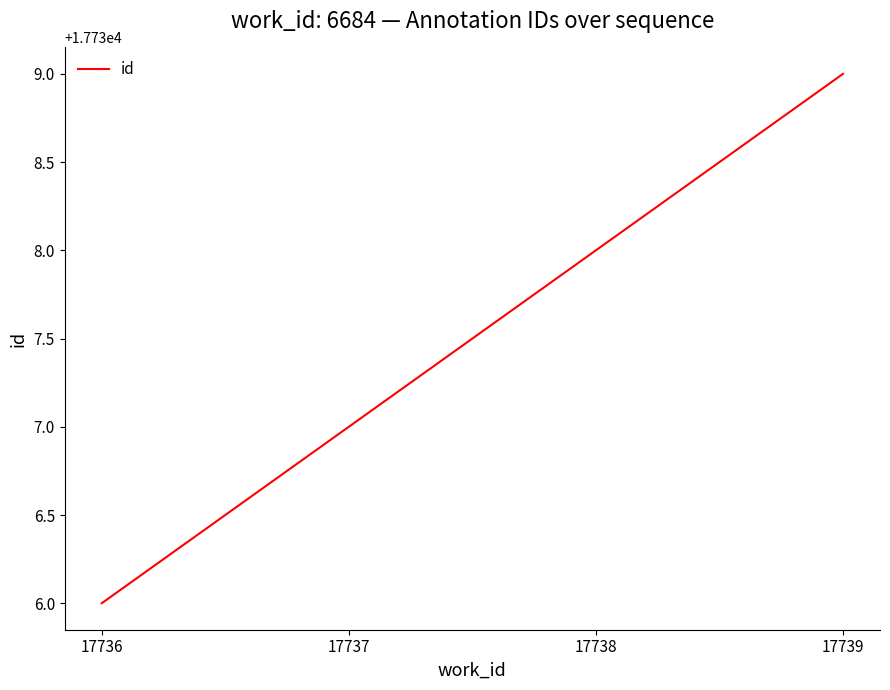

Reading right to left, list all the values displayed in this chart.

17739=17739	17738=17738	17737=17737	17736=17736